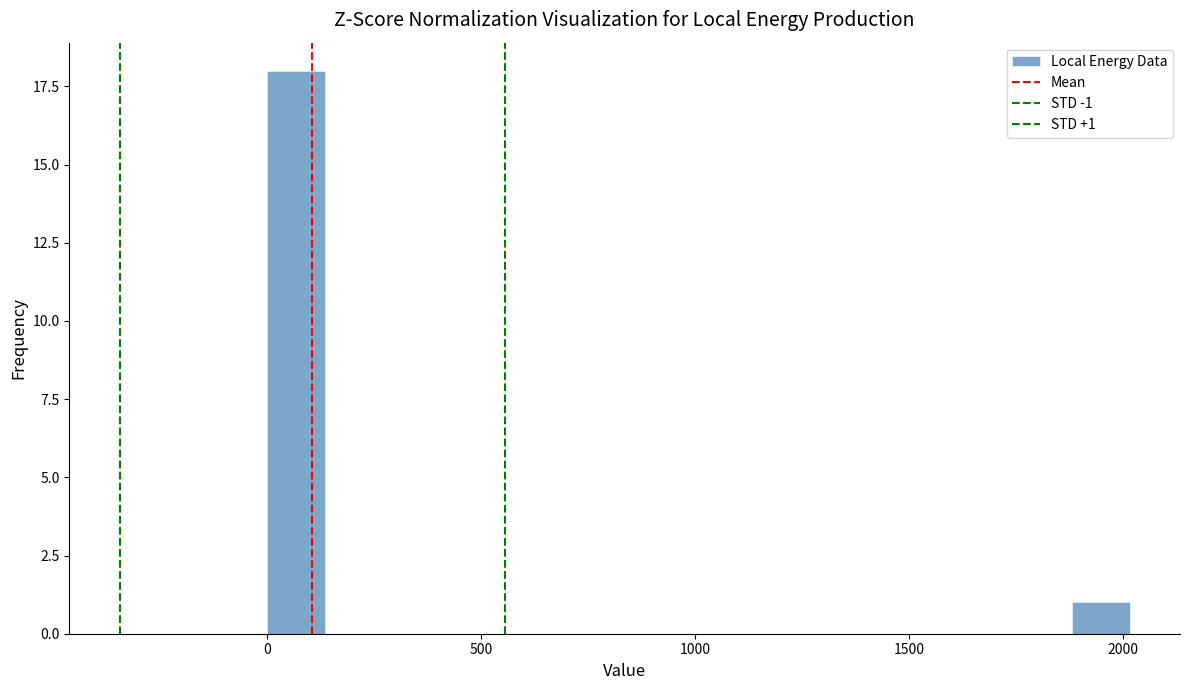

Read against the x-axis, roughly where is the centre of the tallest bar?

50